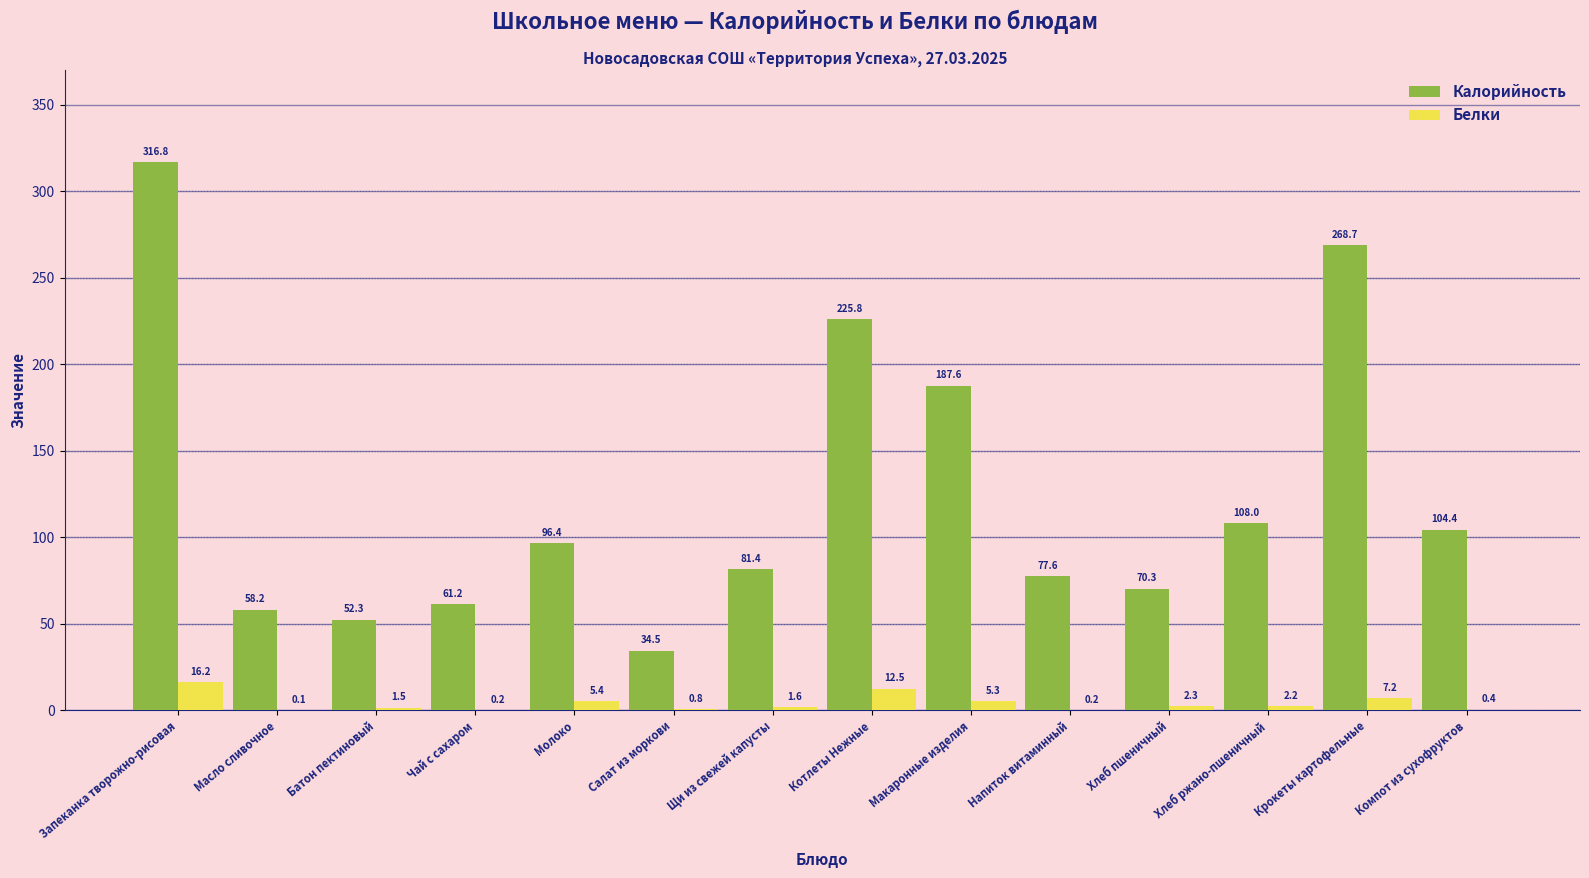

True or false: Калорийность has a value of 268.7 at Крокеты картофельные.

True